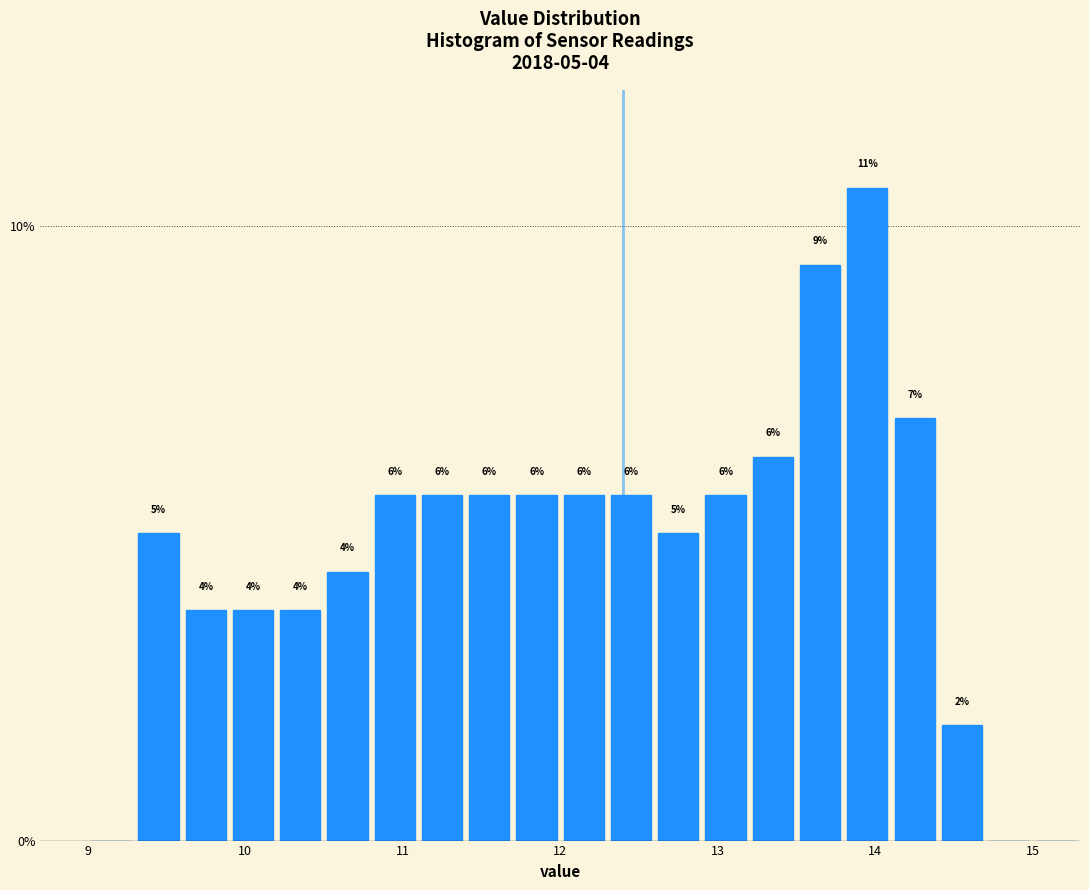

Around what value on the x-axis is the tallest bar? Give the approximate position of its centre, as read against the axis.

14.0